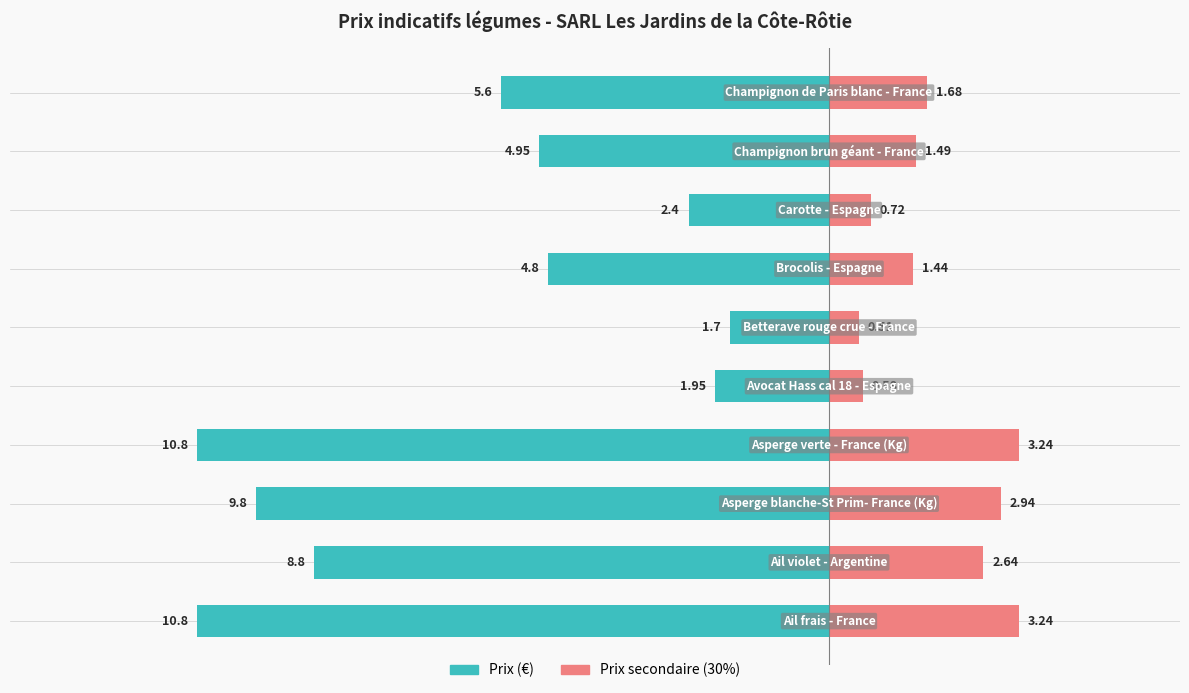

True or false: Prix secondaire (30%) has a value of 2.2 at 8.

False